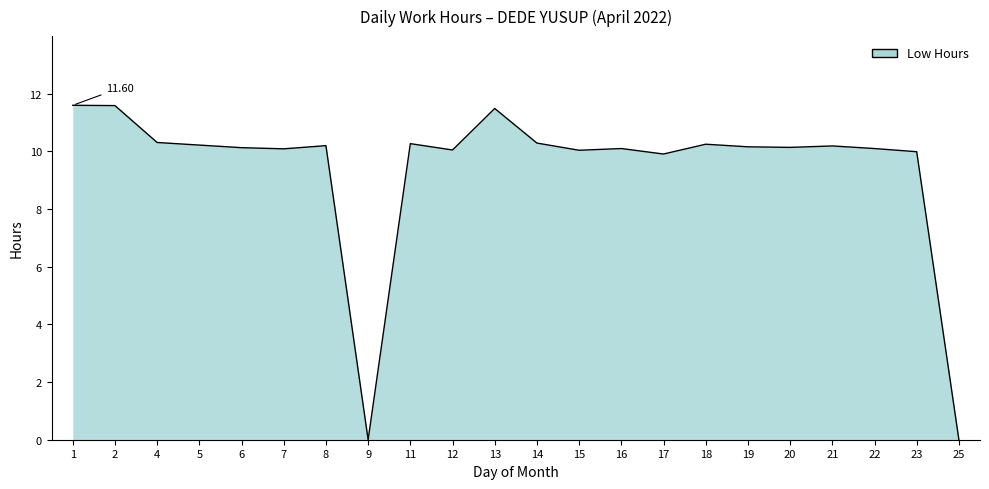

What is the difference between the maximum and minimum values?

11.6